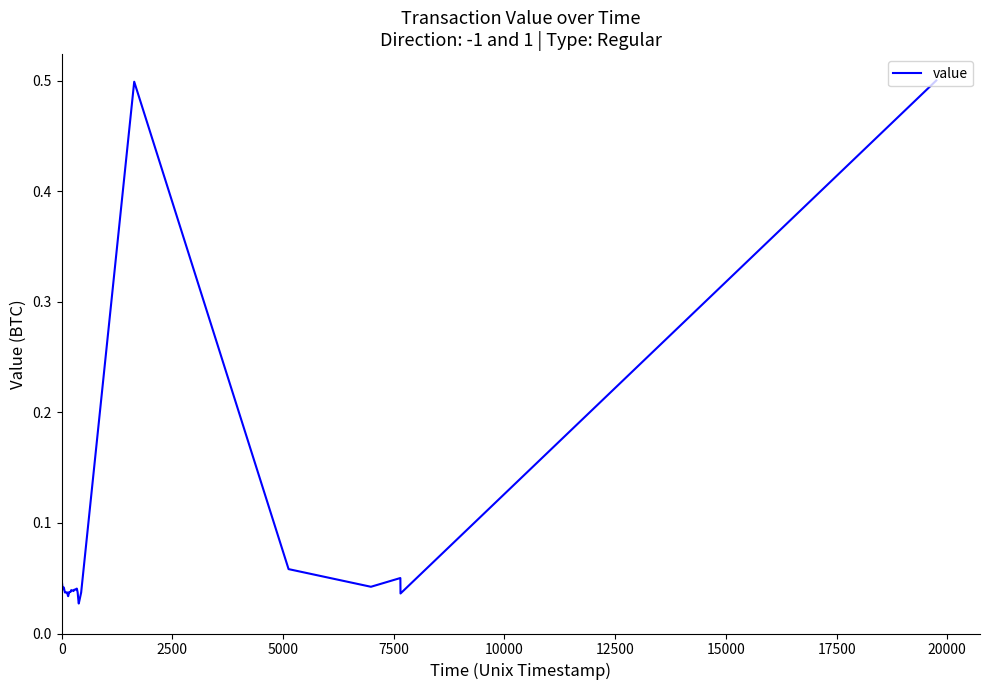

What is the greatest value displayed?

0.5